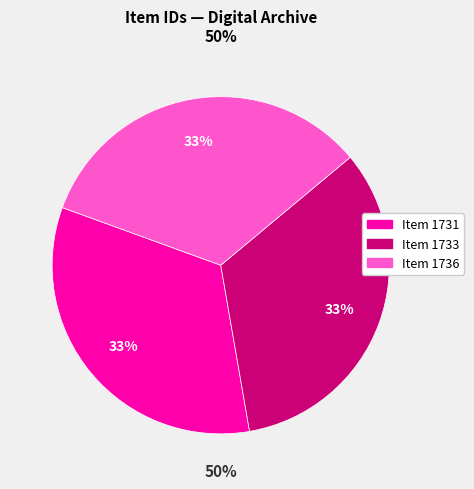

Do Item 1733 and Item 1731 together represent more than half of the pie?

Yes